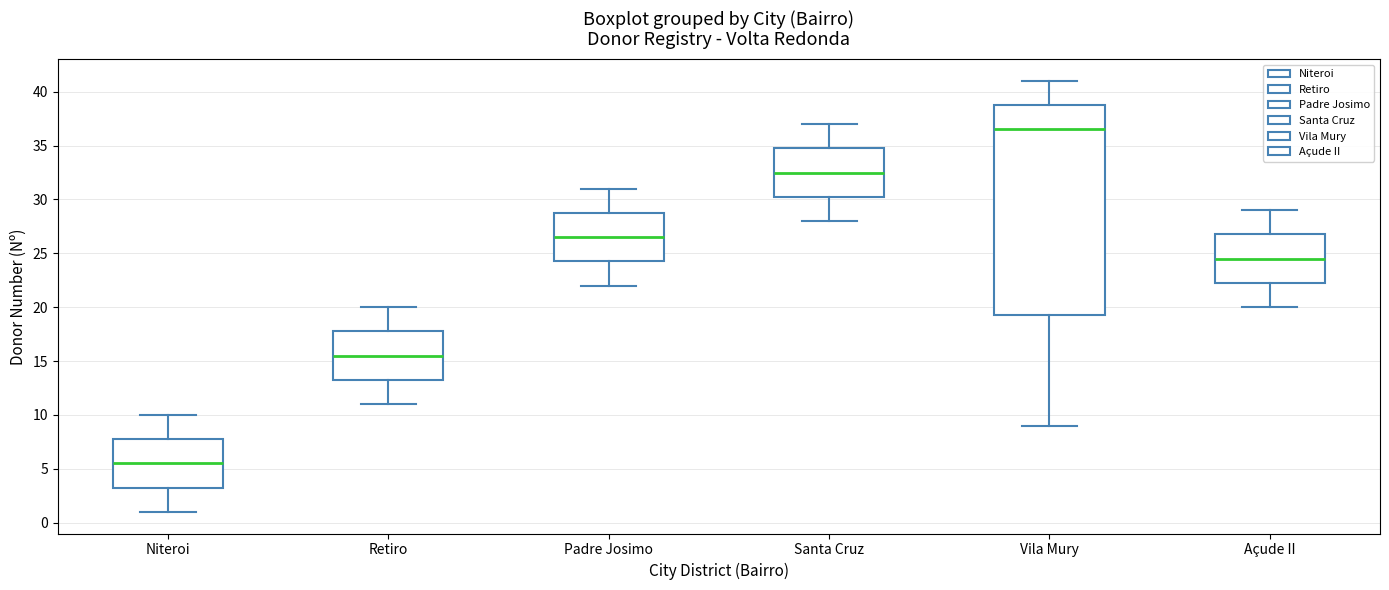

Which box's median line is the highest?

Vila Mury